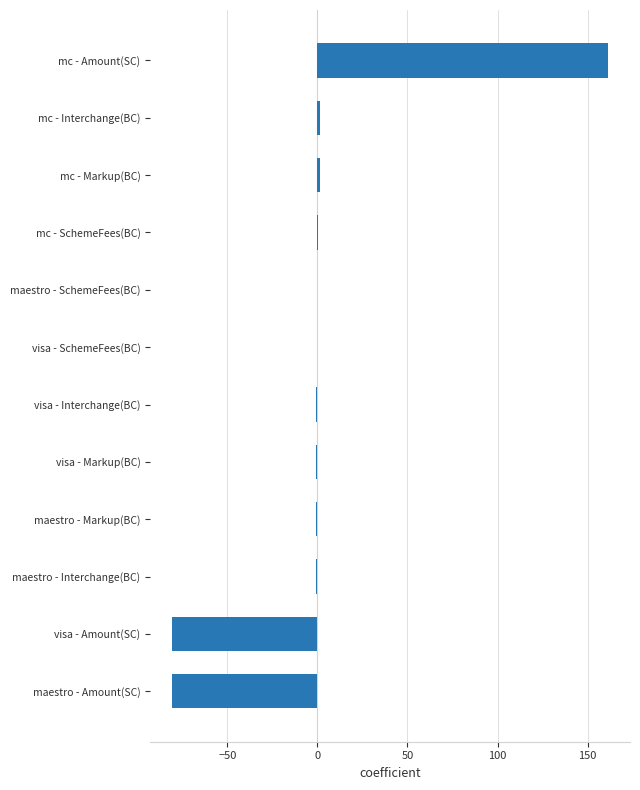

Are the bars grouped side by side (vs. stacked)?

No